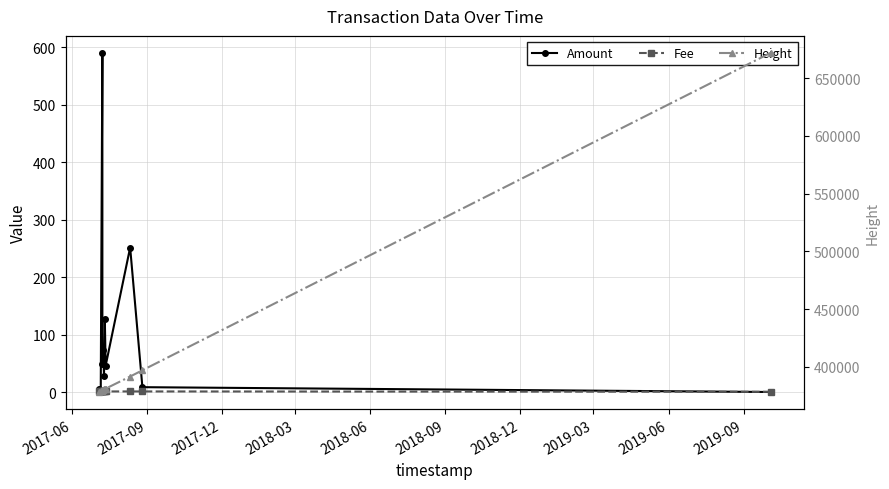

Count the number of data series in this chart.

3